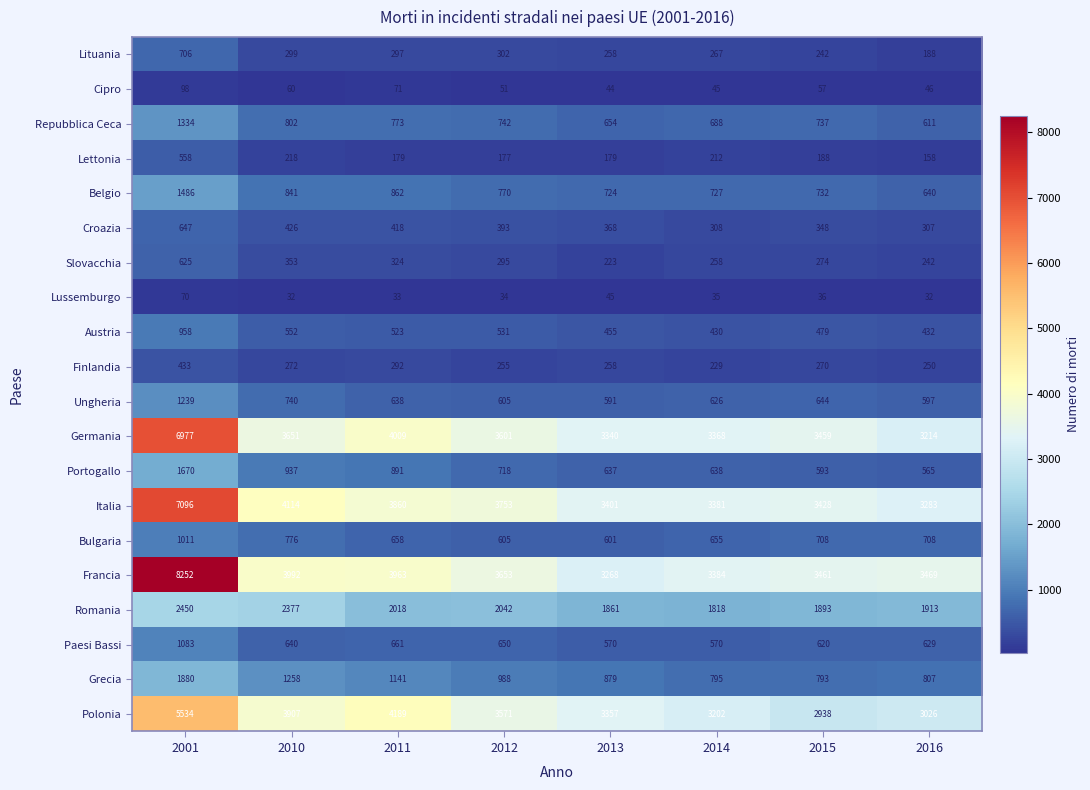

At which category is the sum across all series the highest?

2001